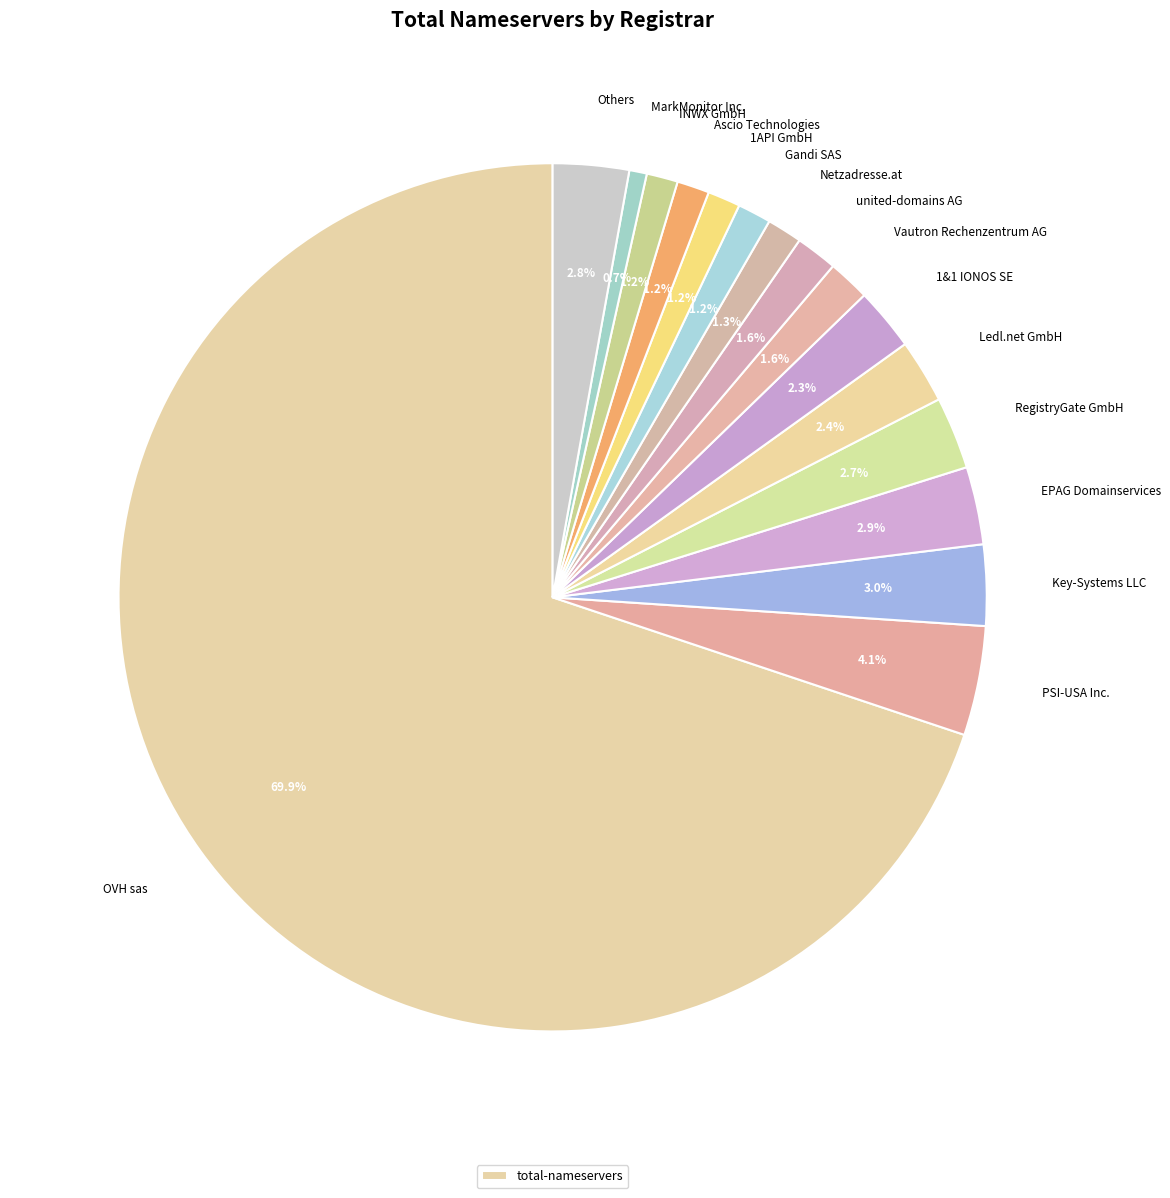

How many slices are in this pie chart?

16